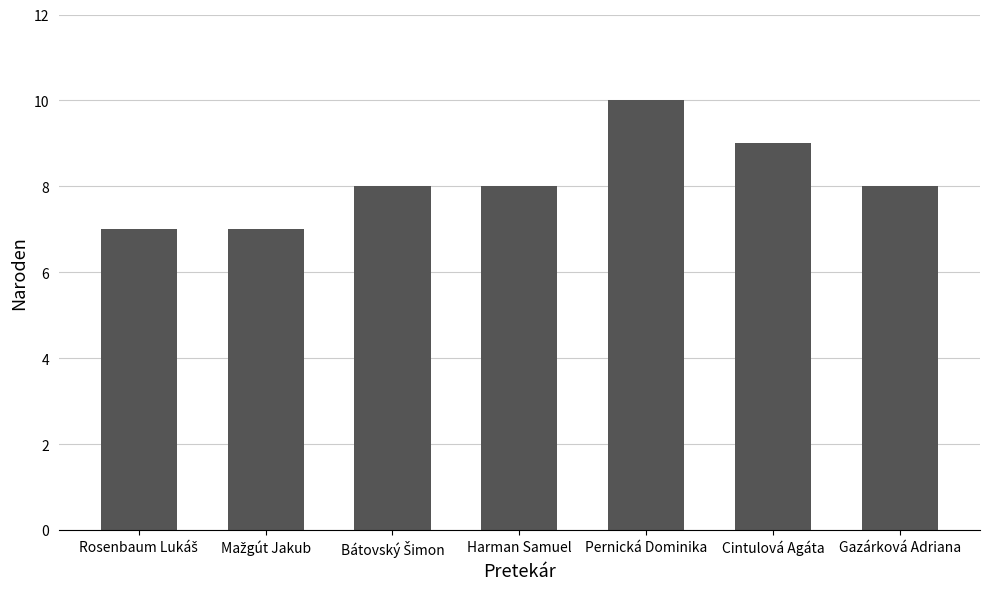

Reading left to right, extract all data points from this chart.

7	7	8	8	10	9	8